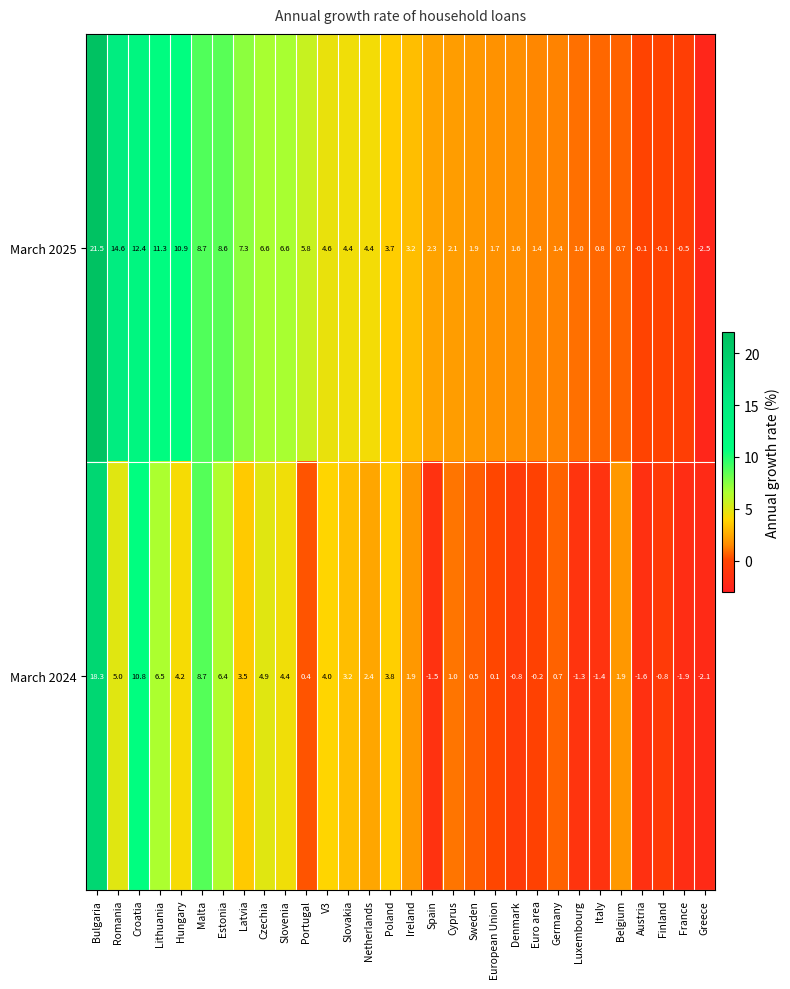

Rank the series by their average value, from highest to lowest.

March 2025, March 2024